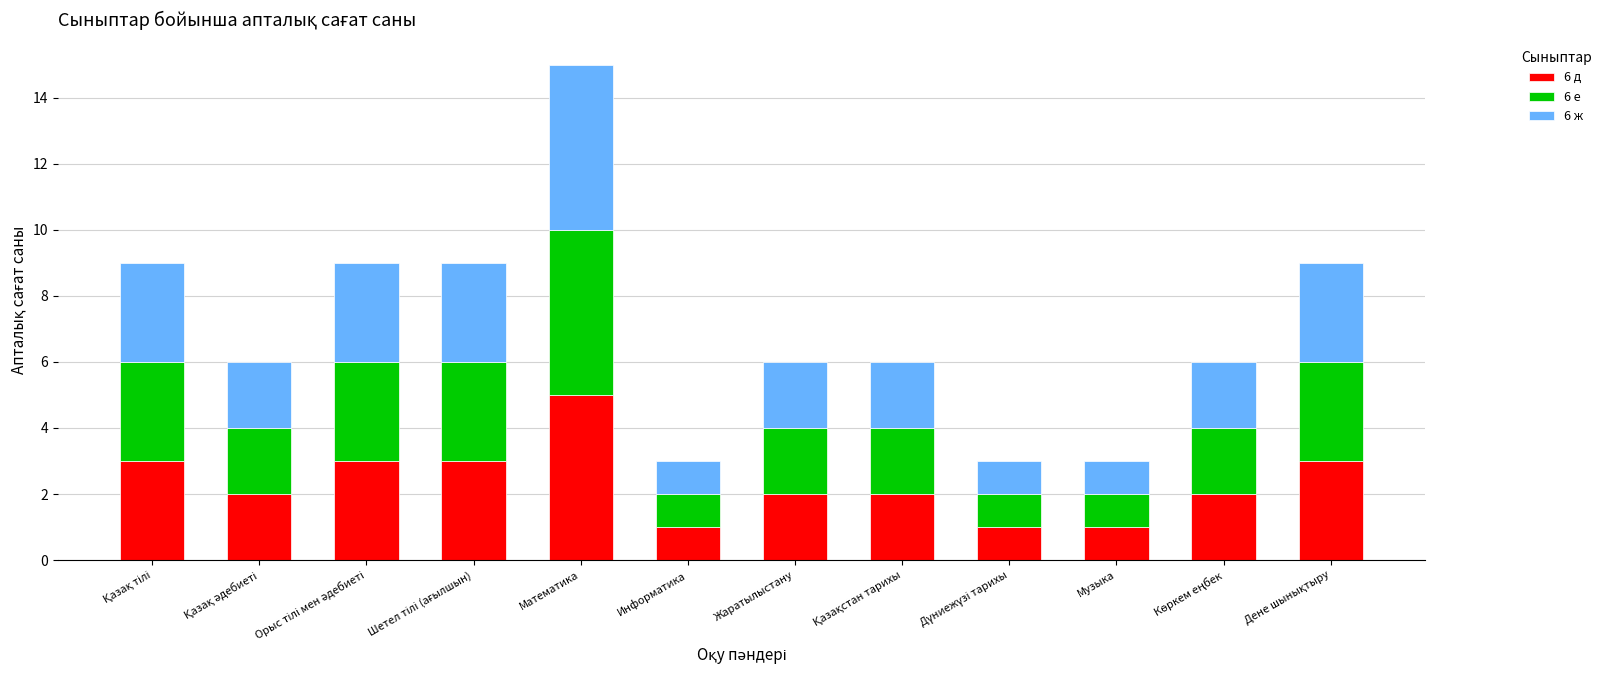

At which label does 6 д reach its peak?

Математика